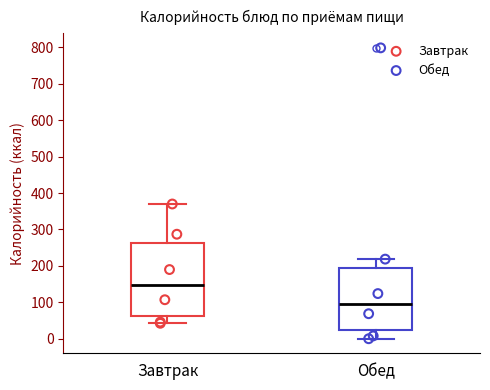

Reading left to right, transcribe this box plot: for each box, give where its median line is, the range the box spans, and where its two whiskers end, as read against the y-axis. The values are not printed on the chart, so give them approximately, as read against the axis.

Завтрак: median 150, box 60 to 260, whiskers 40 to 370
Обед: median 100, box 20 to 190, whiskers 0 to 220